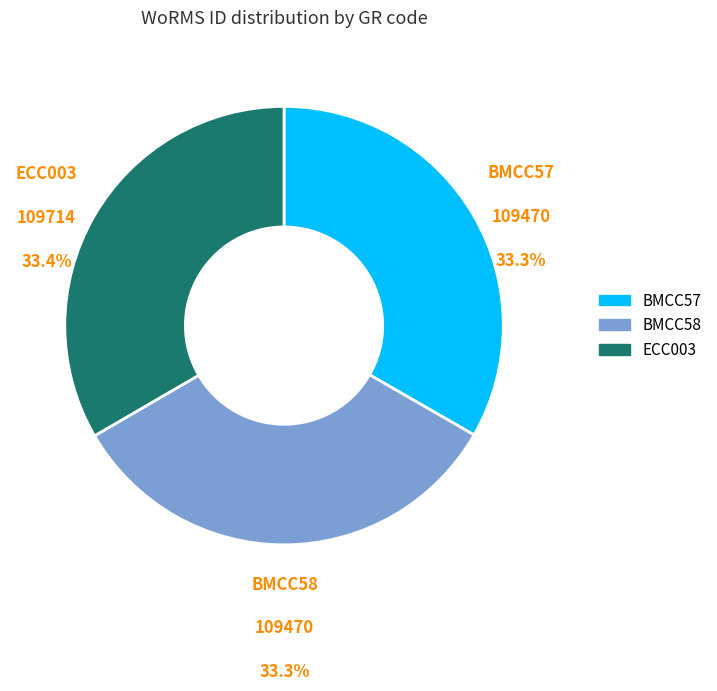

What is the ratio of the value at ECC003 to the value at BMCC58?

1.0